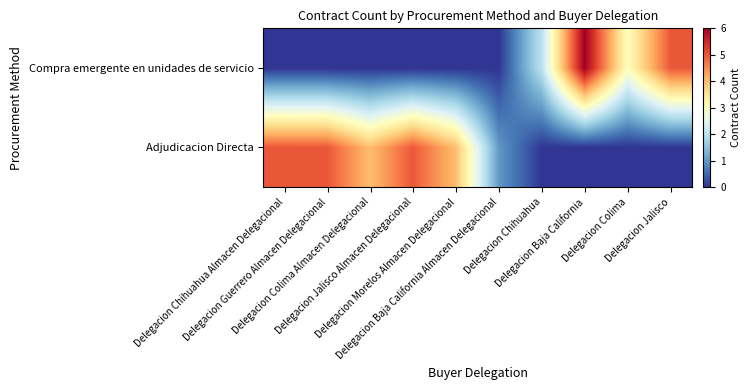

Rank the series at Delegacion Guerrero Almacen Delegacional from lowest to highest value.

Compra emergente en unidades de servicio, Adjudicacion Directa